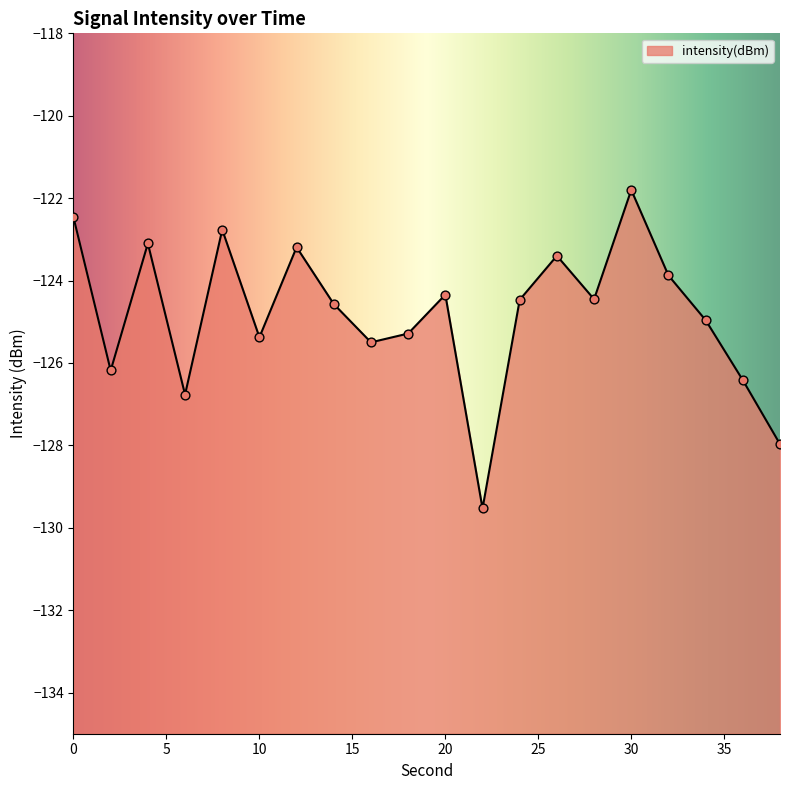

What is the change in value from 6 to 18?

+1.5